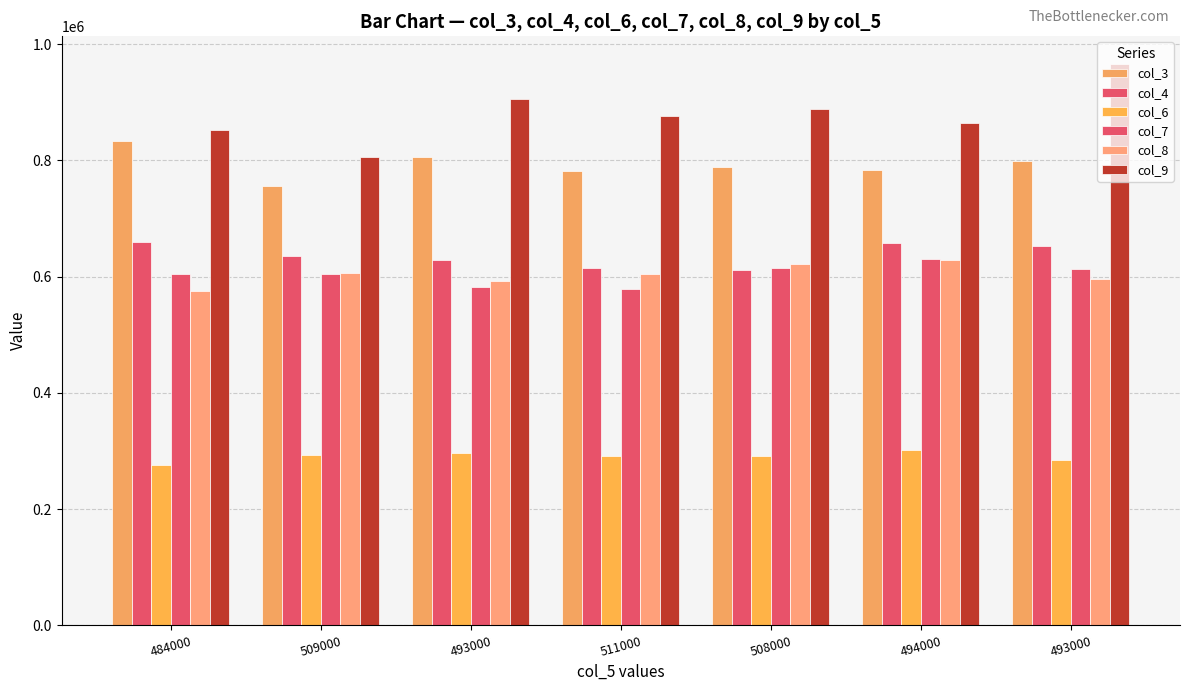

What is the spread (max minus min) of values at 509000?

512000